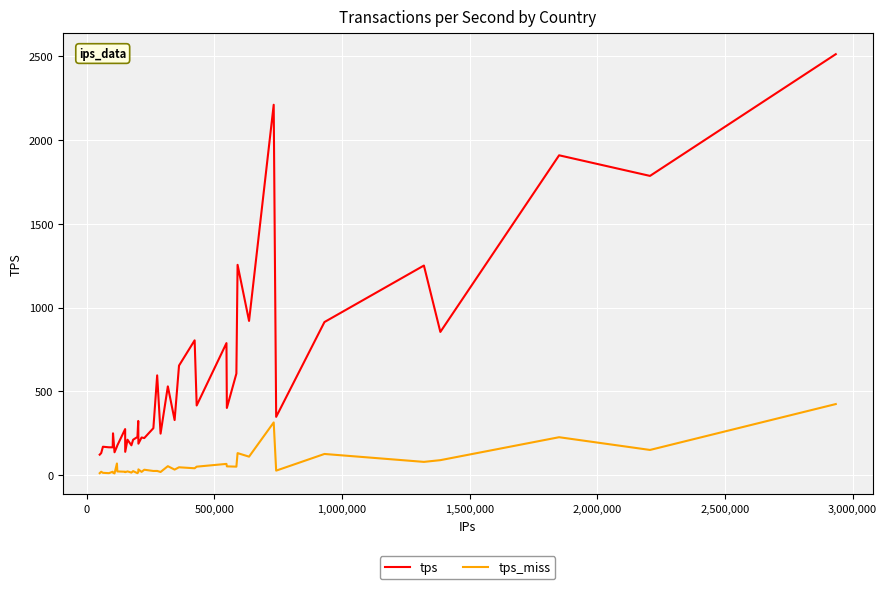

What is the highest value of the tps series?

2511.4